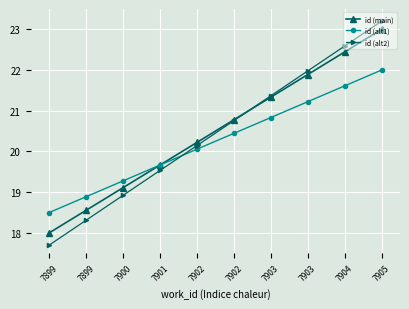

How many data points in id (main) are above 20?

6